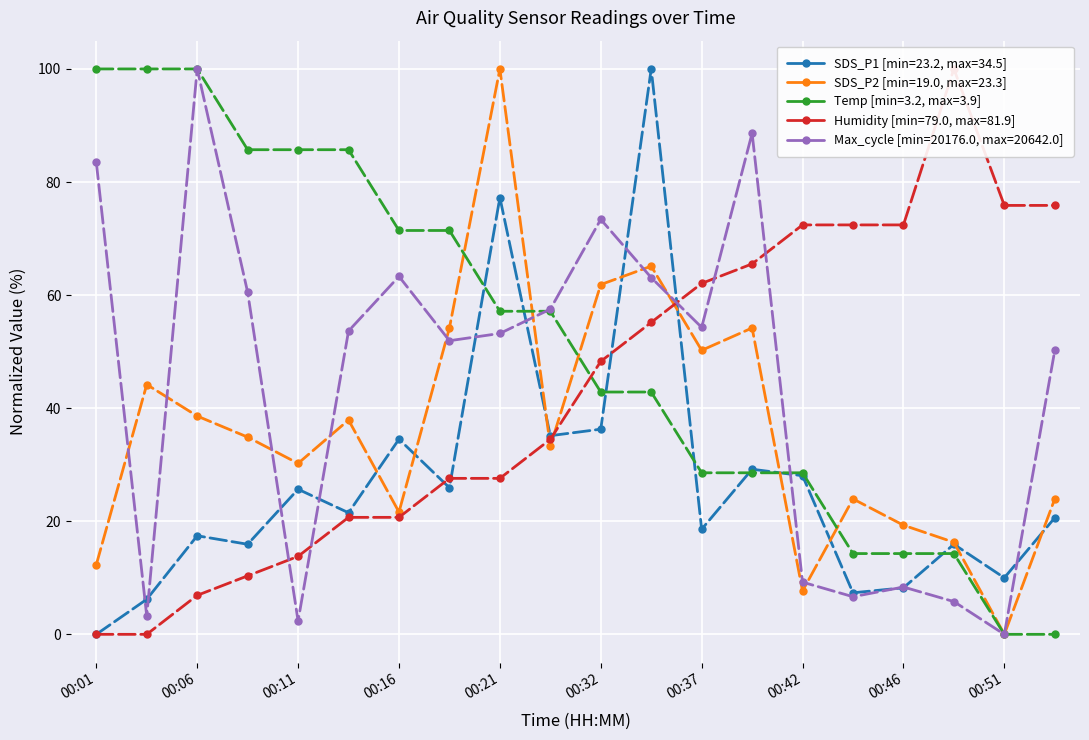

At which label does Humidity reach its minimum?

00:01